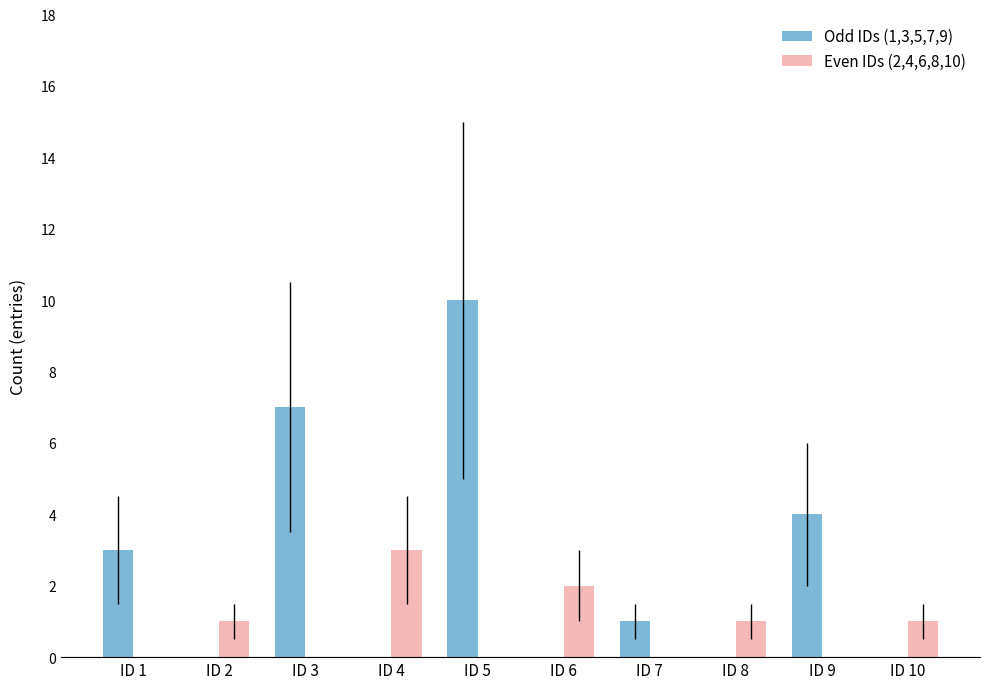

True or false: Odd IDs (1,3,5,7,9) has a value of 2 at ID 7.

False